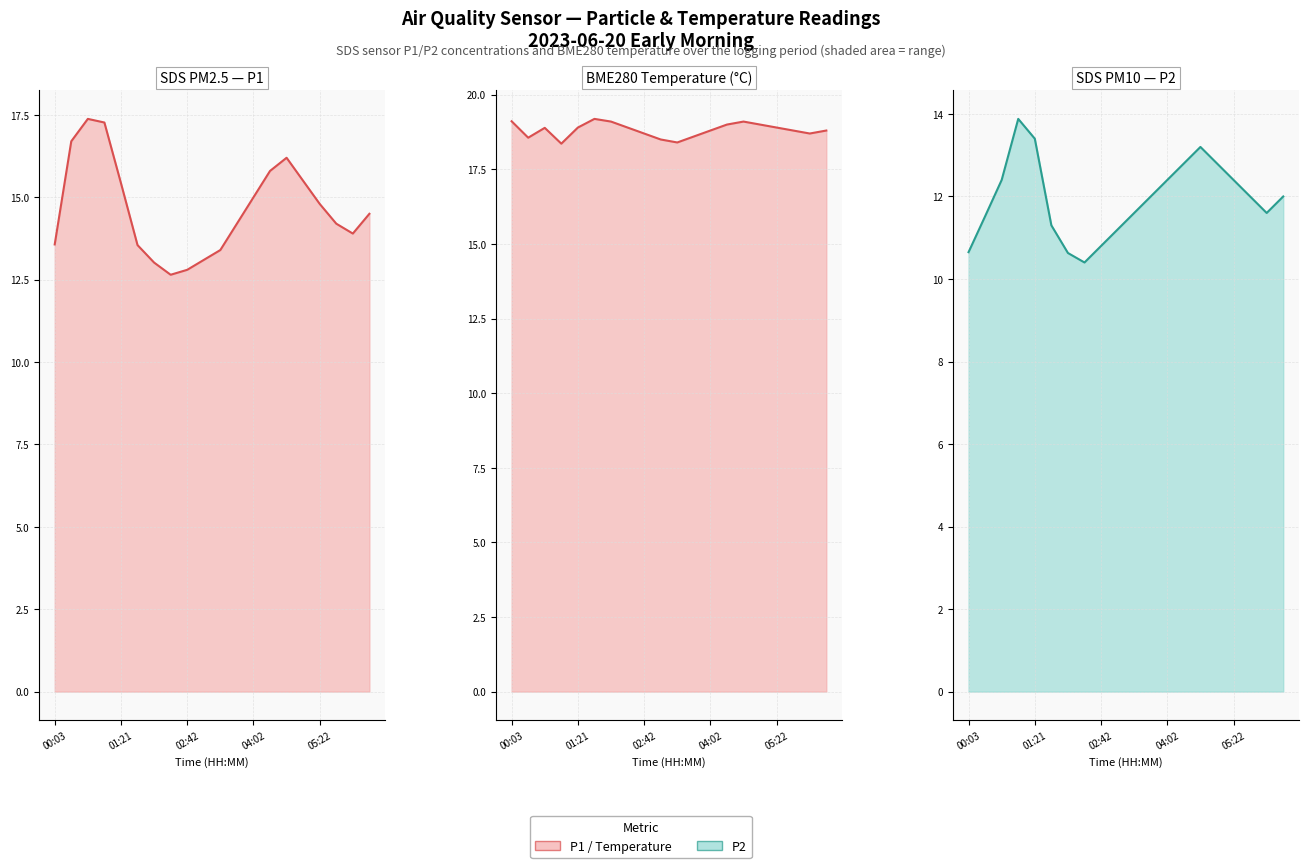

What is the label of the 8th point from the right?

04:02